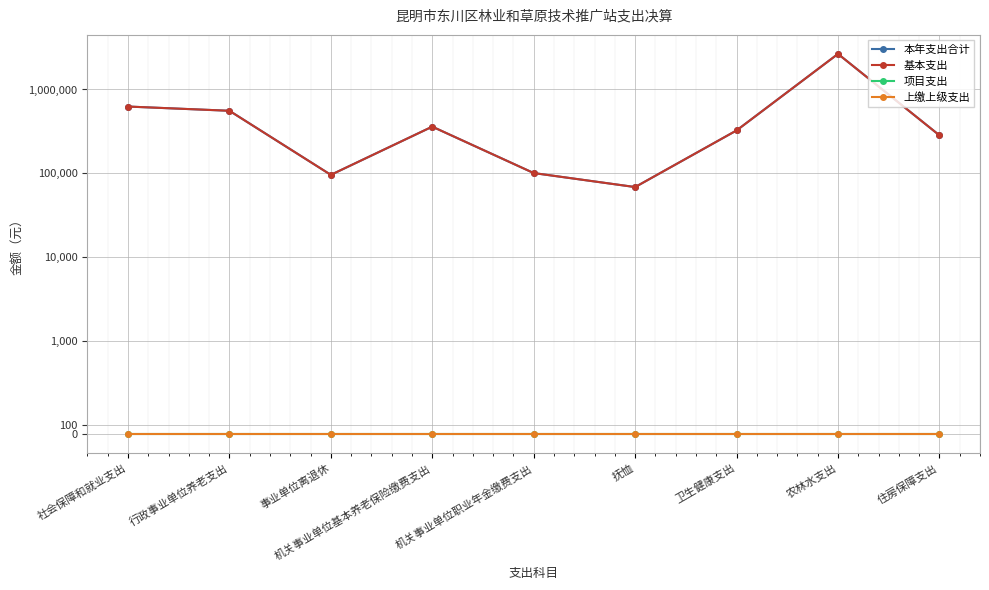

At which category does 本年支出合计 reach its first local peak?

机关事业单位基本养老保险缴费支出